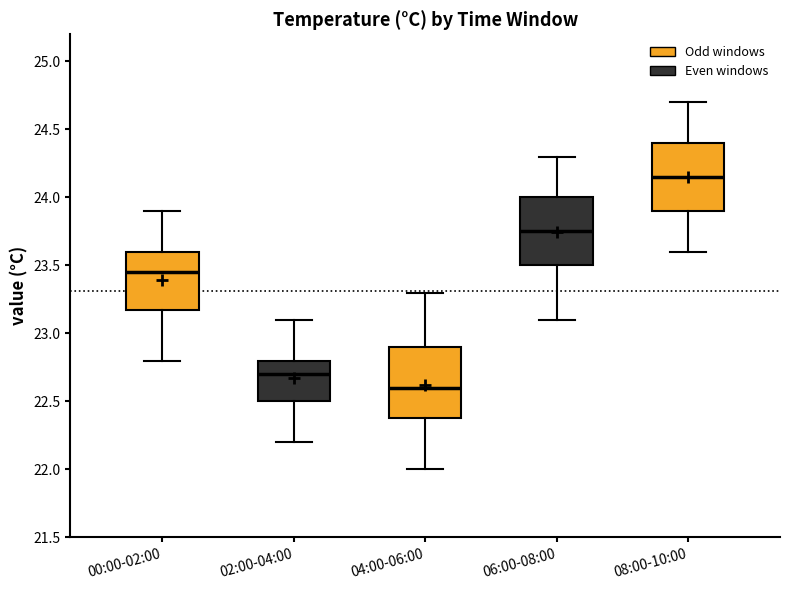

Reading left to right, read every box against the y-axis: the position of its median line, the range the box covers, and the ends of its whiskers. The values are not printed on the chart, so give them approximately, as read against the axis.

00:00-02:00: median 23.45, box 23.20 to 23.60, whiskers 22.80 to 23.90
02:00-04:00: median 22.70, box 22.50 to 22.80, whiskers 22.20 to 23.10
04:00-06:00: median 22.60, box 22.40 to 22.90, whiskers 22.00 to 23.30
06:00-08:00: median 23.75, box 23.50 to 24.00, whiskers 23.10 to 24.30
08:00-10:00: median 24.15, box 23.90 to 24.40, whiskers 23.60 to 24.70